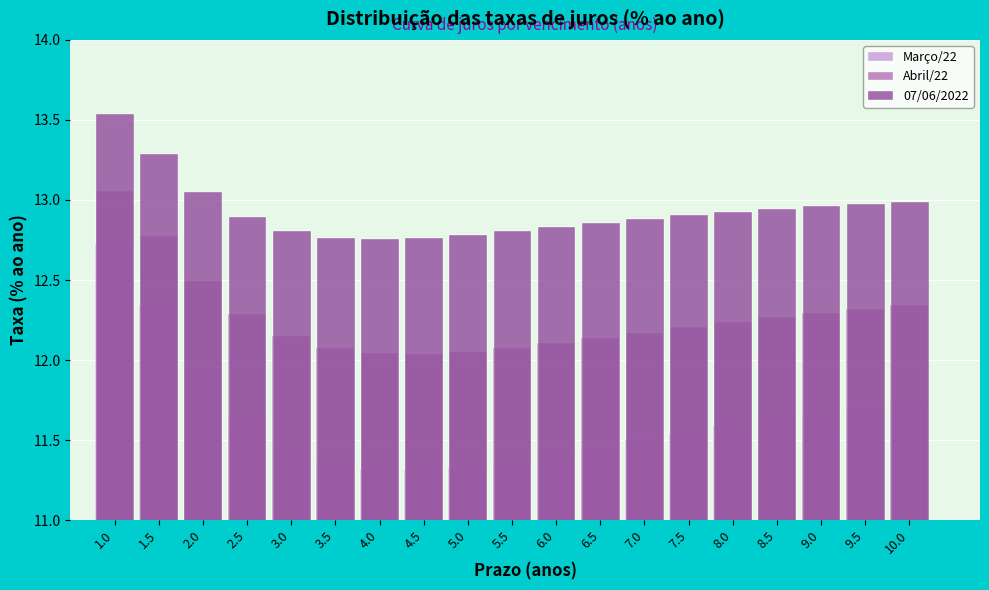

The Março/22 series shows 15.7 at 10.0. True or false?

False